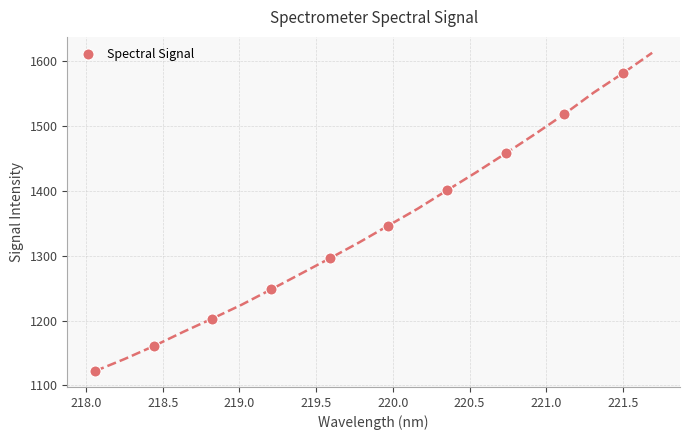

What is the value of the Spectral Signal point at the 9th from the left?

1518.6